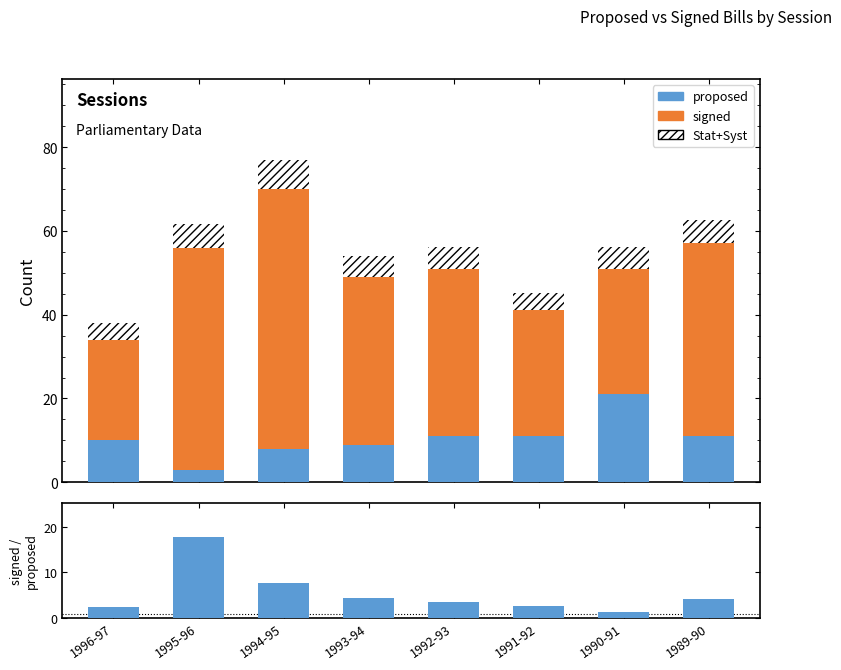

Between 1995-96 and 1992-93, which is larger?

1992-93